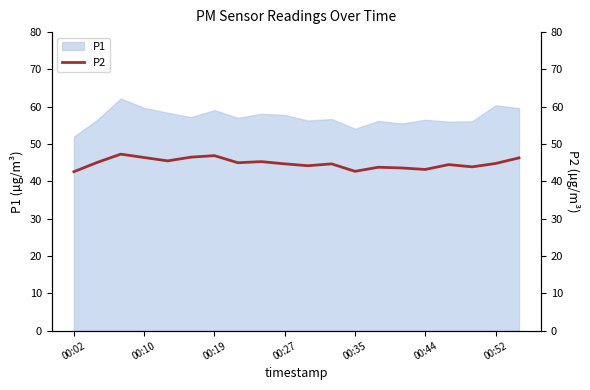

Is it true that P1 equals 89.3 at 00:44?

False